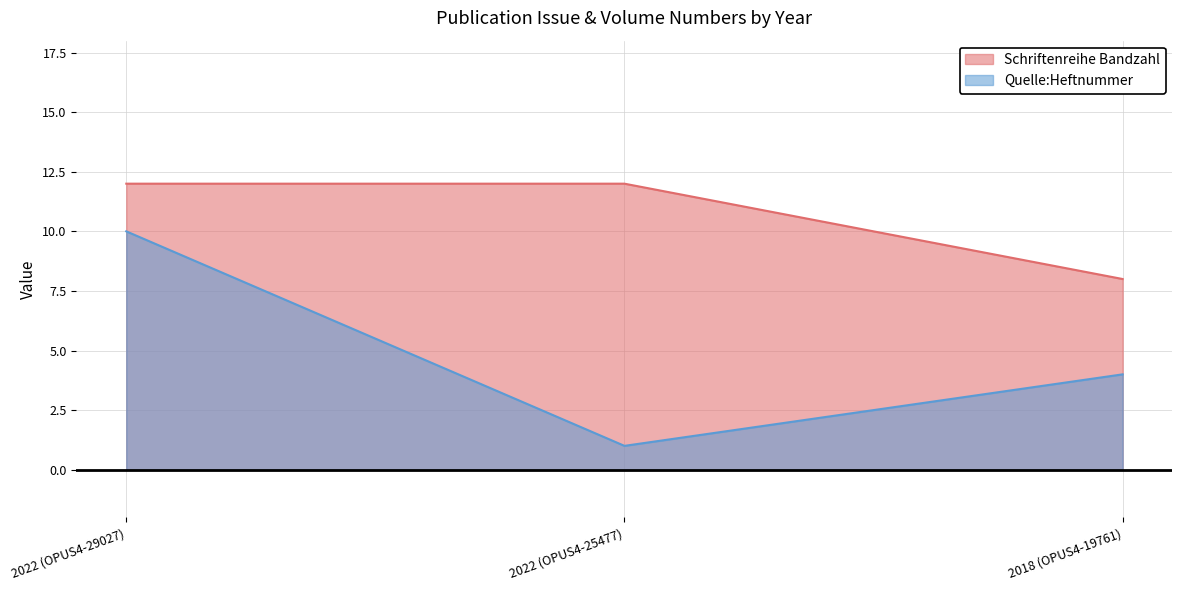

Count the number of data series in this chart.

2